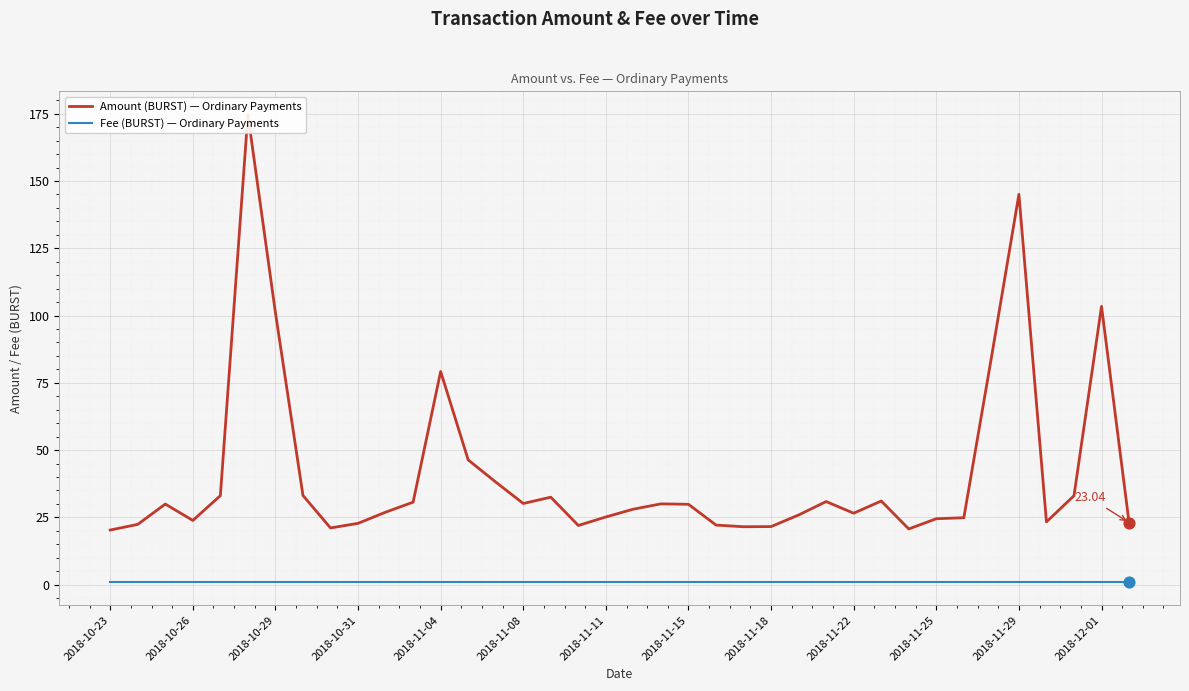

What are all the series names shown in the legend?

Amount (BURST) — Ordinary Payments, Fee (BURST) — Ordinary Payments